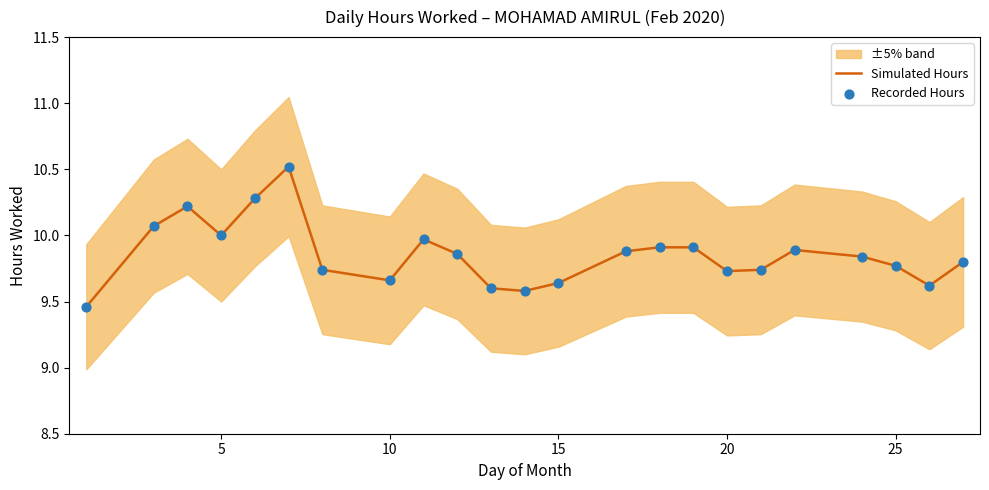

At how many categories does at least one series exceed 9?

23